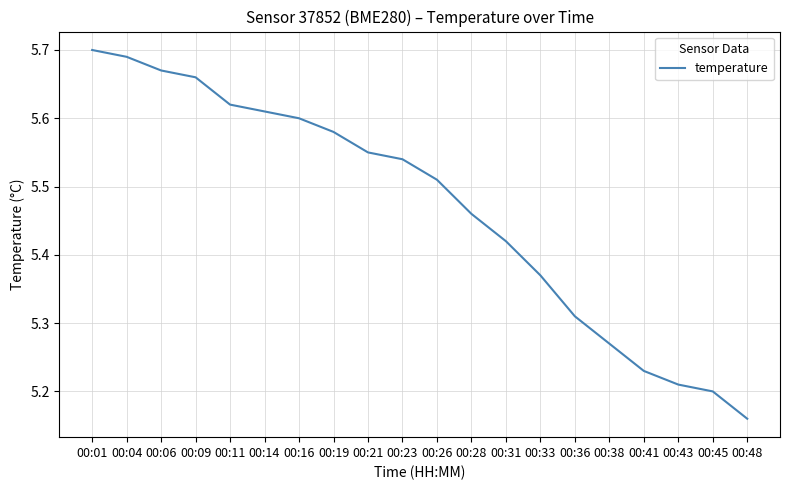

Does the chart display data point markers on the line(s)?

No